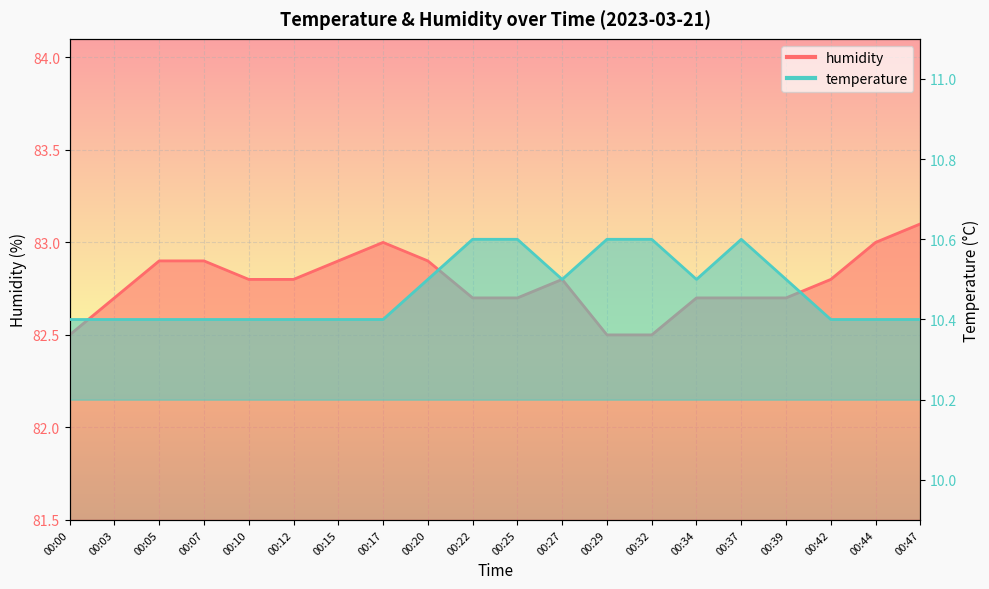

What are all the series names shown in the legend?

temperature, humidity